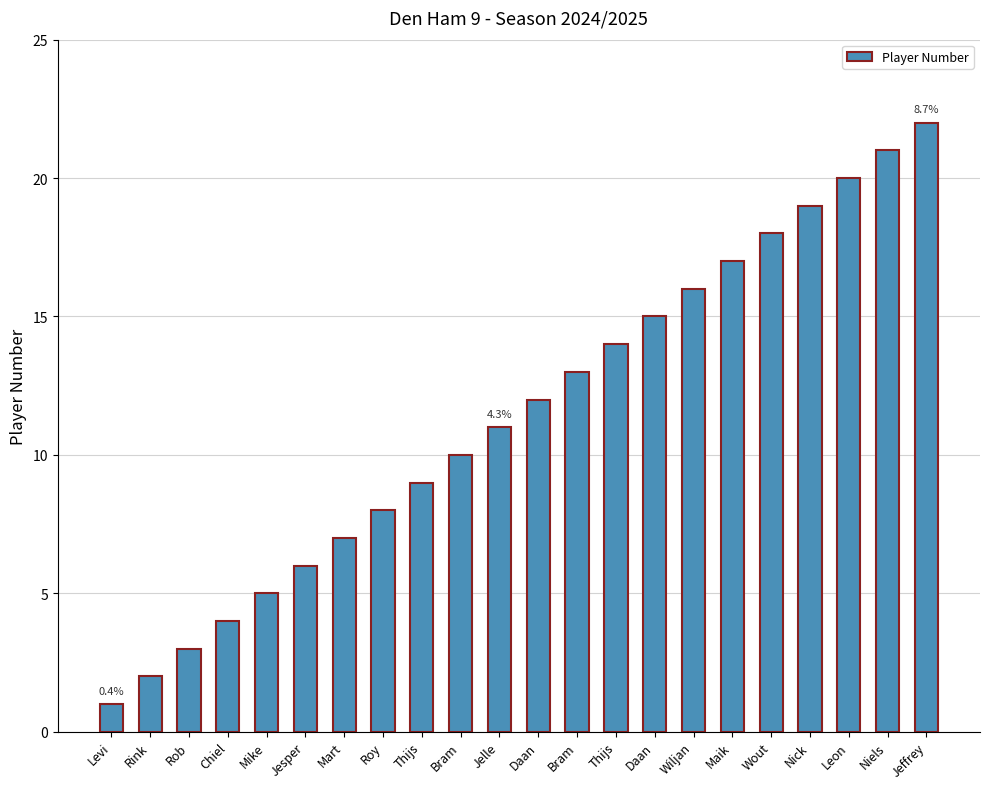

At which category does the chart reach its minimum across all series?

Levi